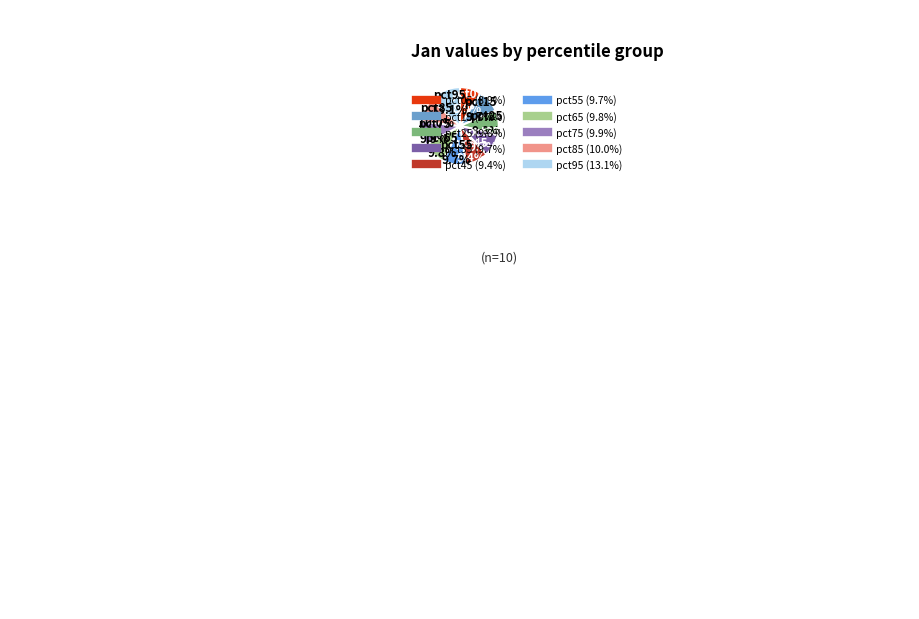

What is the smallest slice in the pie chart?

pct05